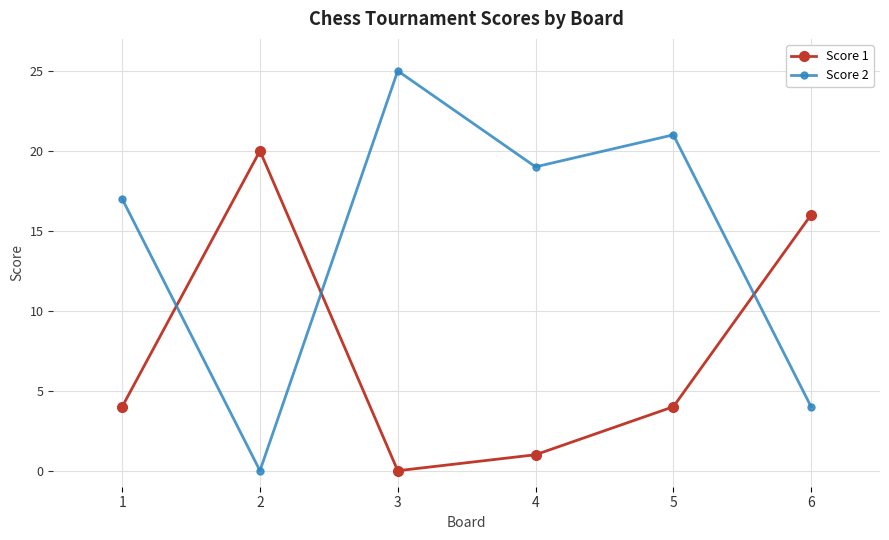

List the series in order of their peak value, highest first.

Score 2, Score 1